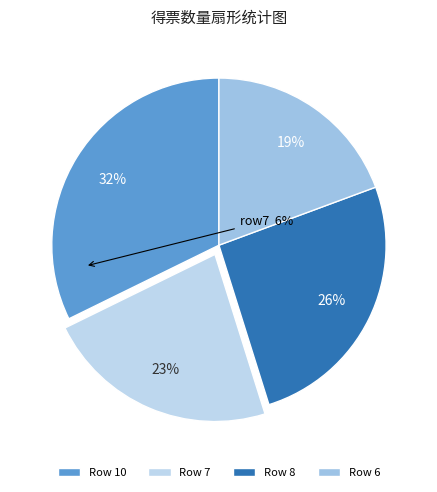

How many slices are in this pie chart?

4